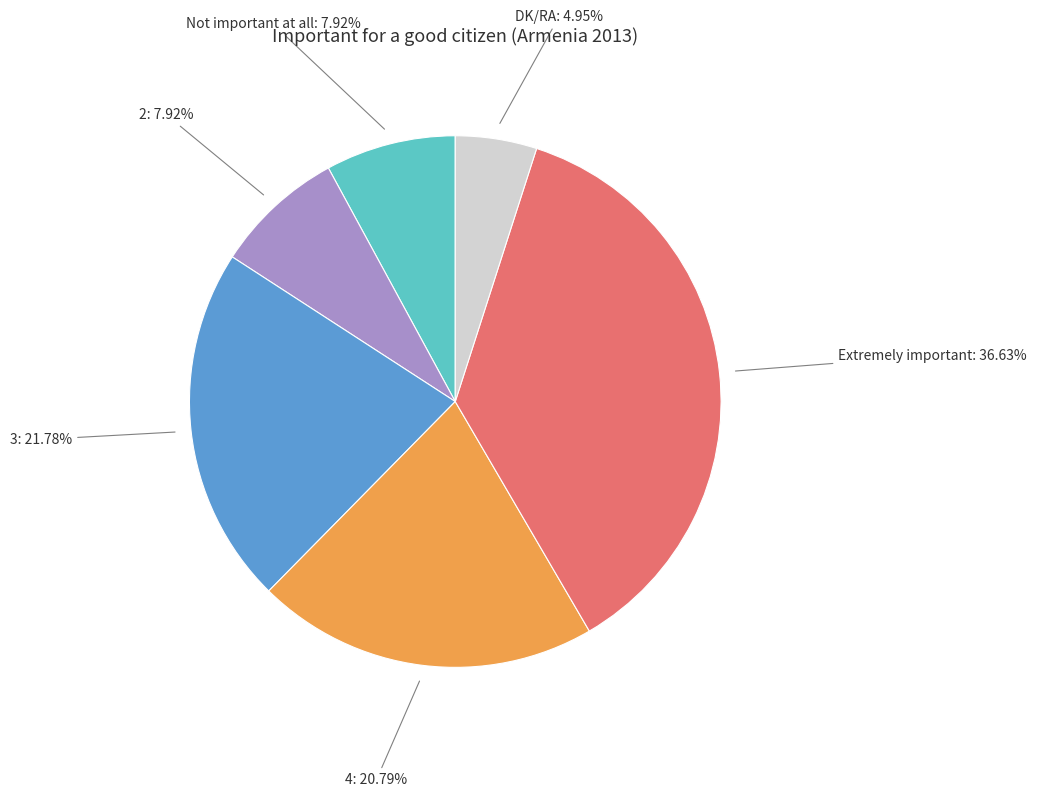

Is there a majority slice in this chart?

No